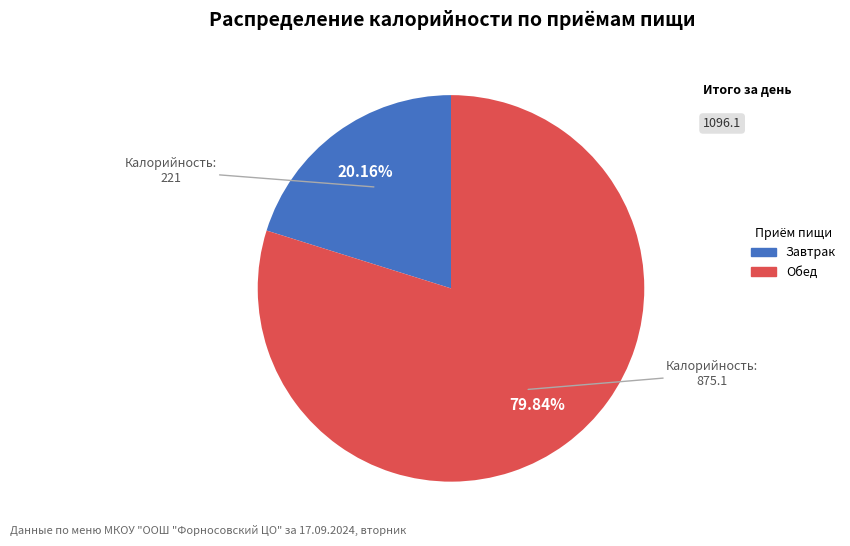

What is the total percentage of Завтрак and Обед?

100.0%